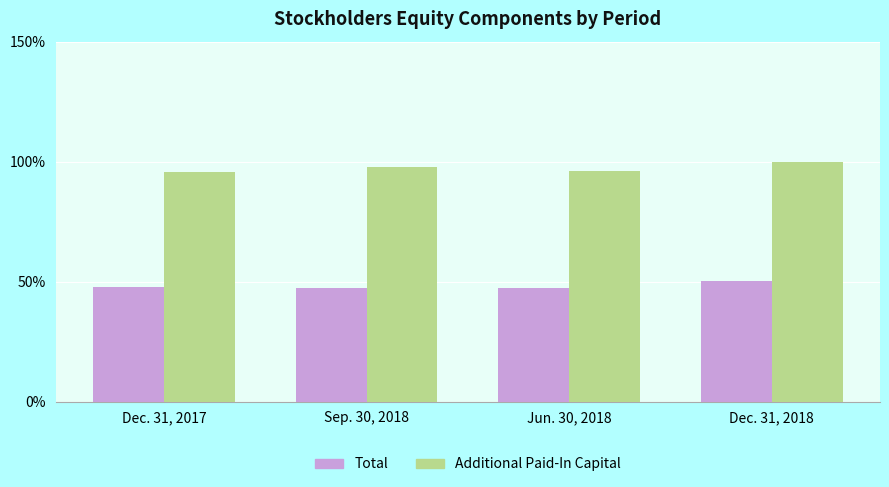

List the labels in order of Additional Paid-In Capital value, smallest first.

Dec. 31, 2017, Jun. 30, 2018, Sep. 30, 2018, Dec. 31, 2018